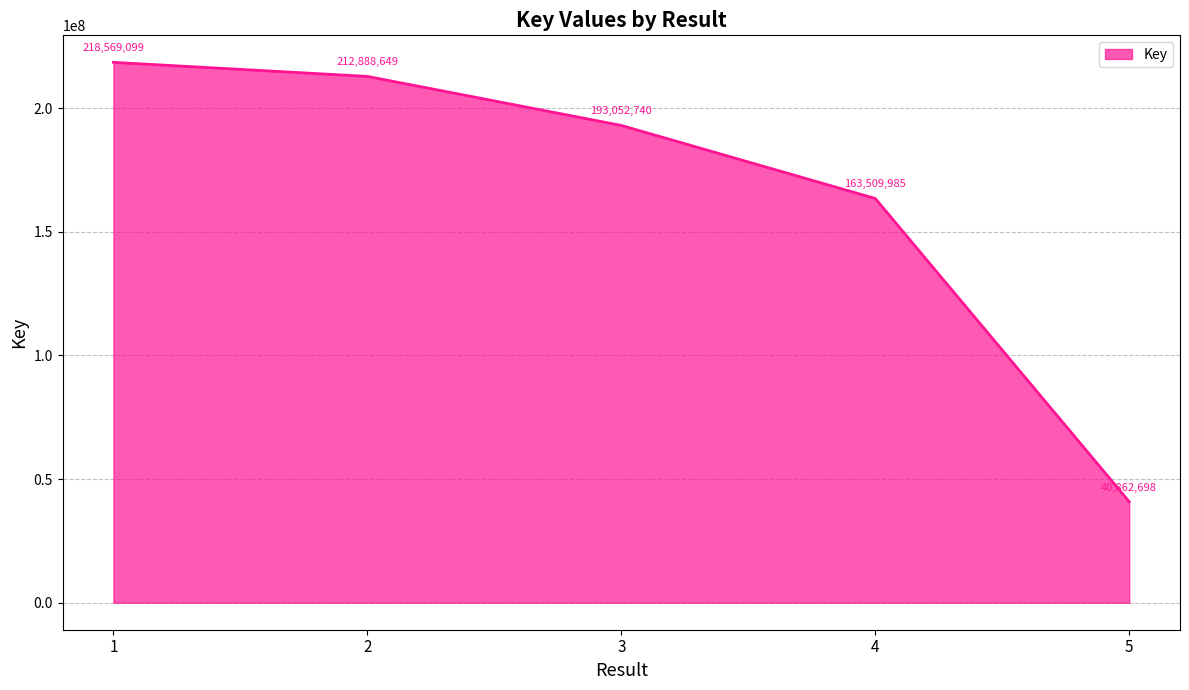

Read the value at 4, to the nearest 100.

163510000